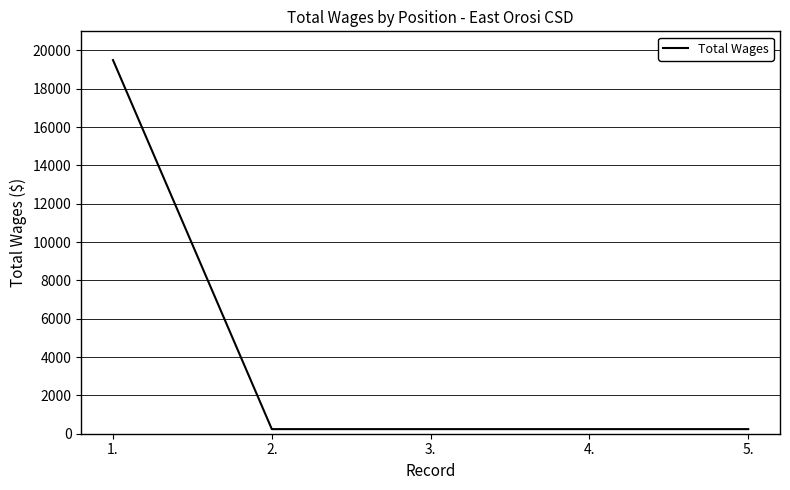

The value at 1. is 19500. True or false?

True